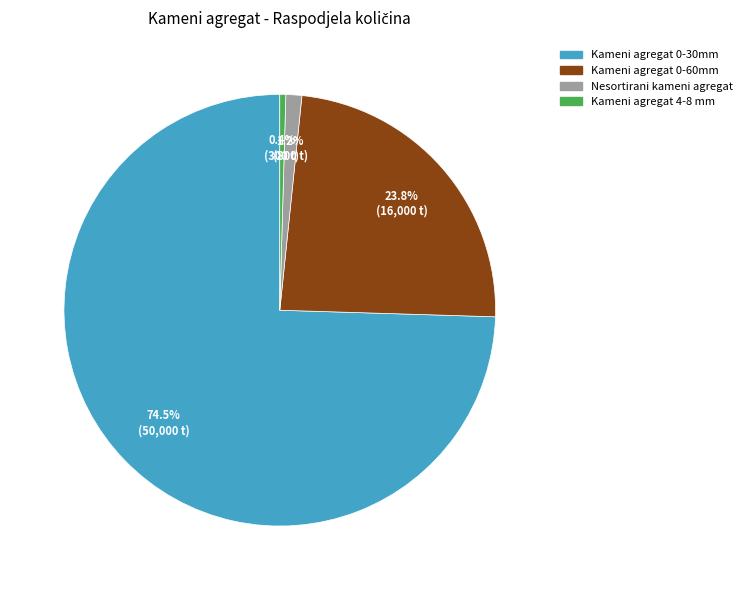

To the nearest percent, what portion does Nesortirani kameni agregat represent?

1%